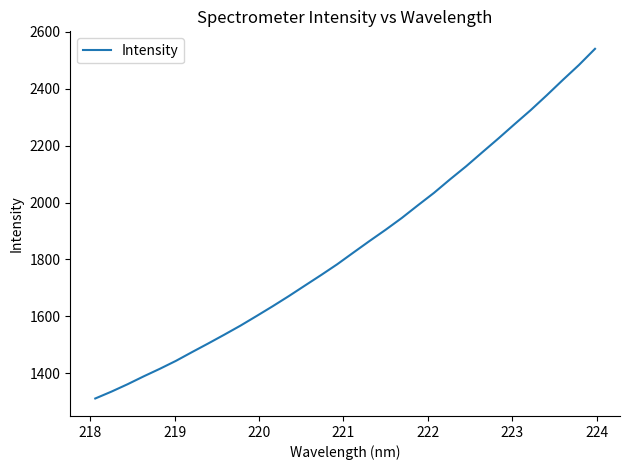

Reading left to right, extract all data points from this chart.

1311.5	1335.5	1361.5	1389.2	1415.8	1443.7	1474.6	1504.8	1535.8	1567.5	1601.3	1635.8	1671.4	1708.4	1745.3	1783.2	1824.2	1864.7	1904.3	1945.6	1990.2	2034.0	2081.6	2127.5	2176.6	2225.2	2275.2	2324.5	2376.9	2430.8	2483.4	2540.3